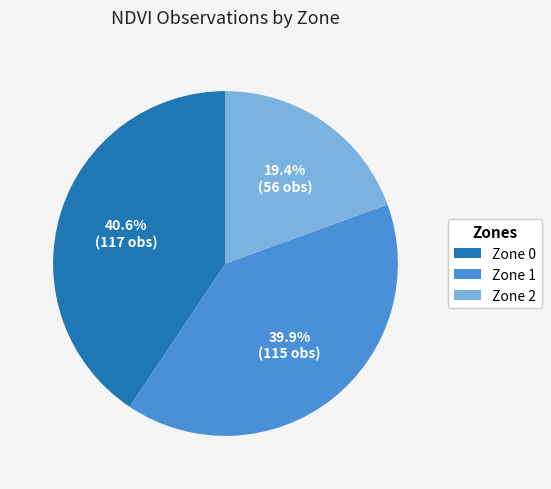

What percentage is NOT represented by Zone 0?

59.4%